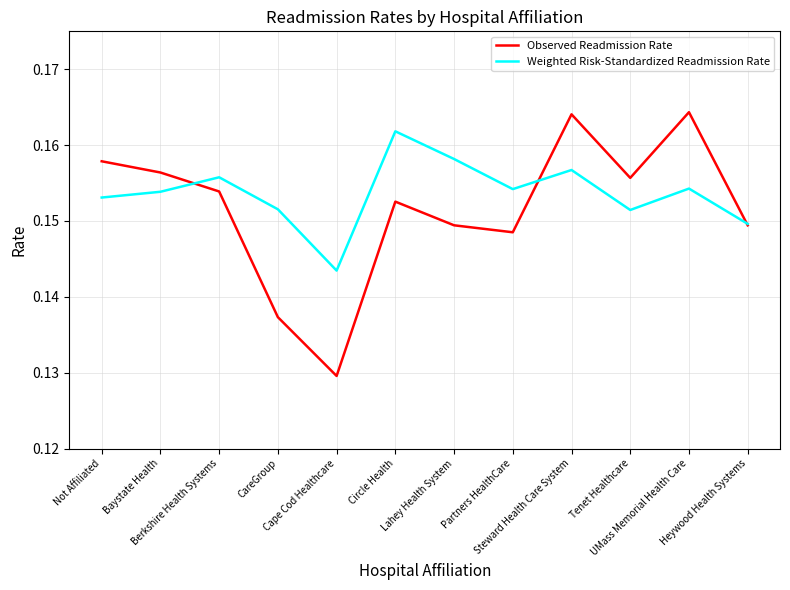

Is this an area chart (filled region under the line)?

No